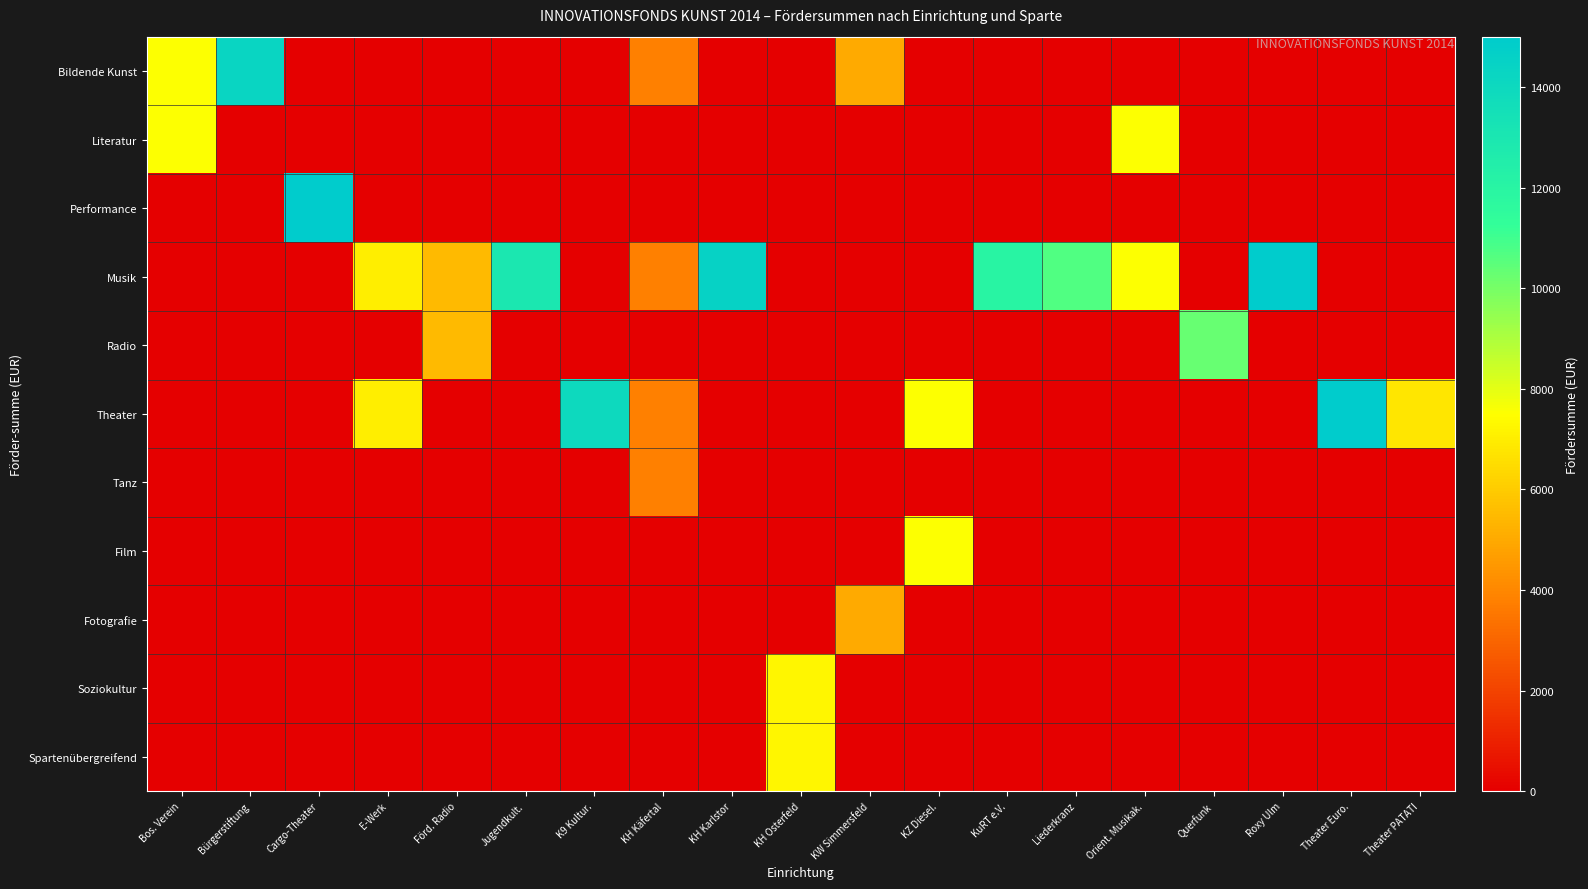

At which category is the sum across all series the highest?

Bos. Verein